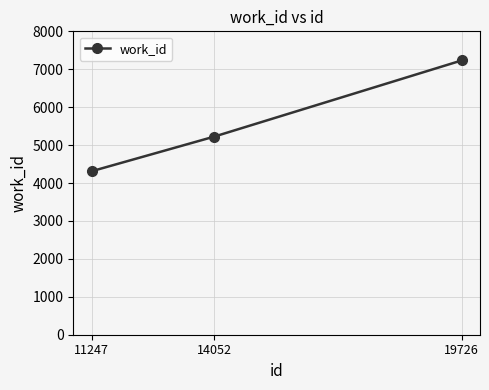

Count the number of data series in this chart.

1